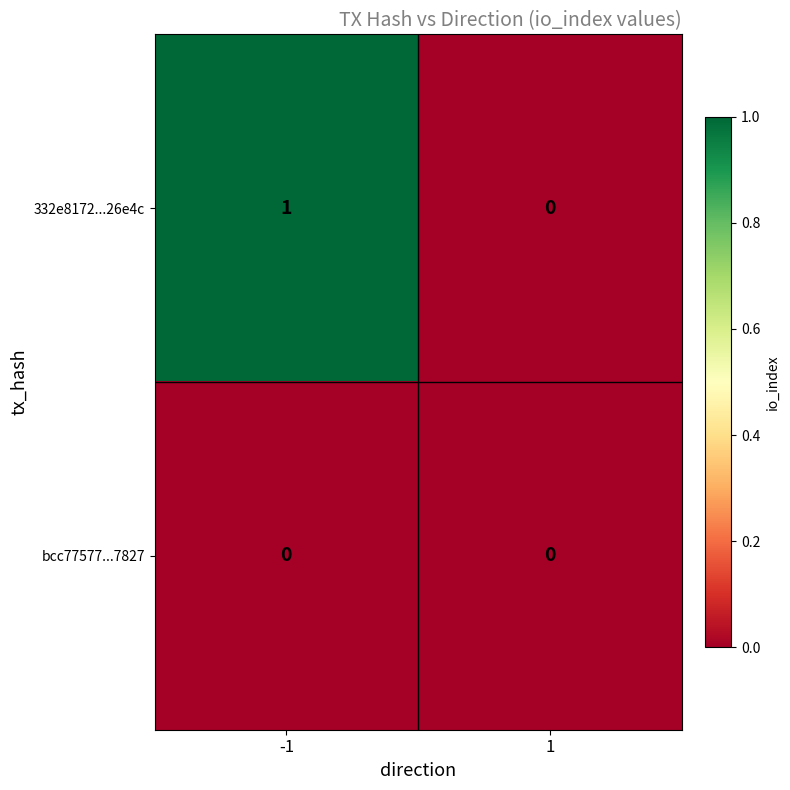

Is the value of bcc77577...7827 at 1 greater than the value of 332e8172...26e4c at -1?

No